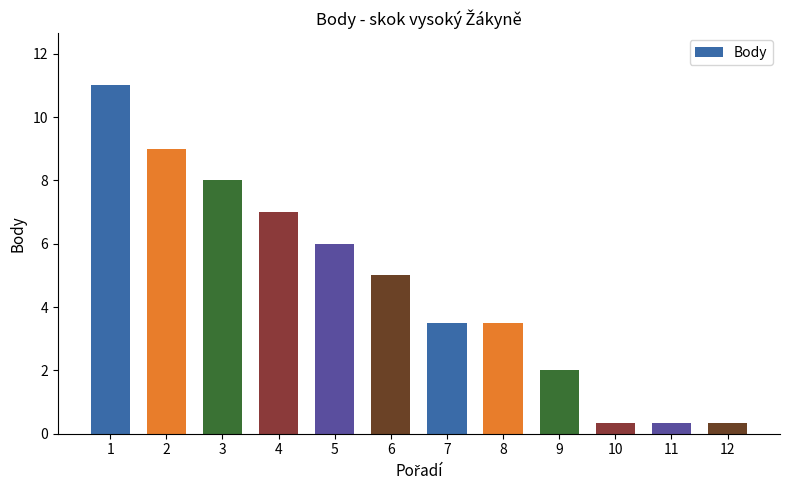

Read the value at 2.

9.0